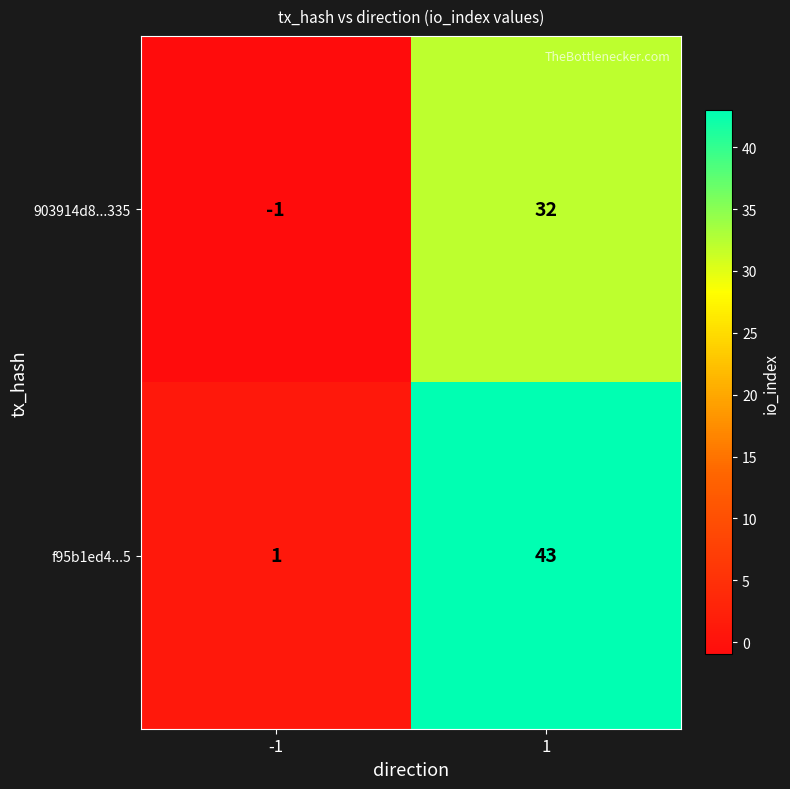

Rank the series by their maximum value, from highest to lowest.

f95b1ed4...5, 903914d8...335